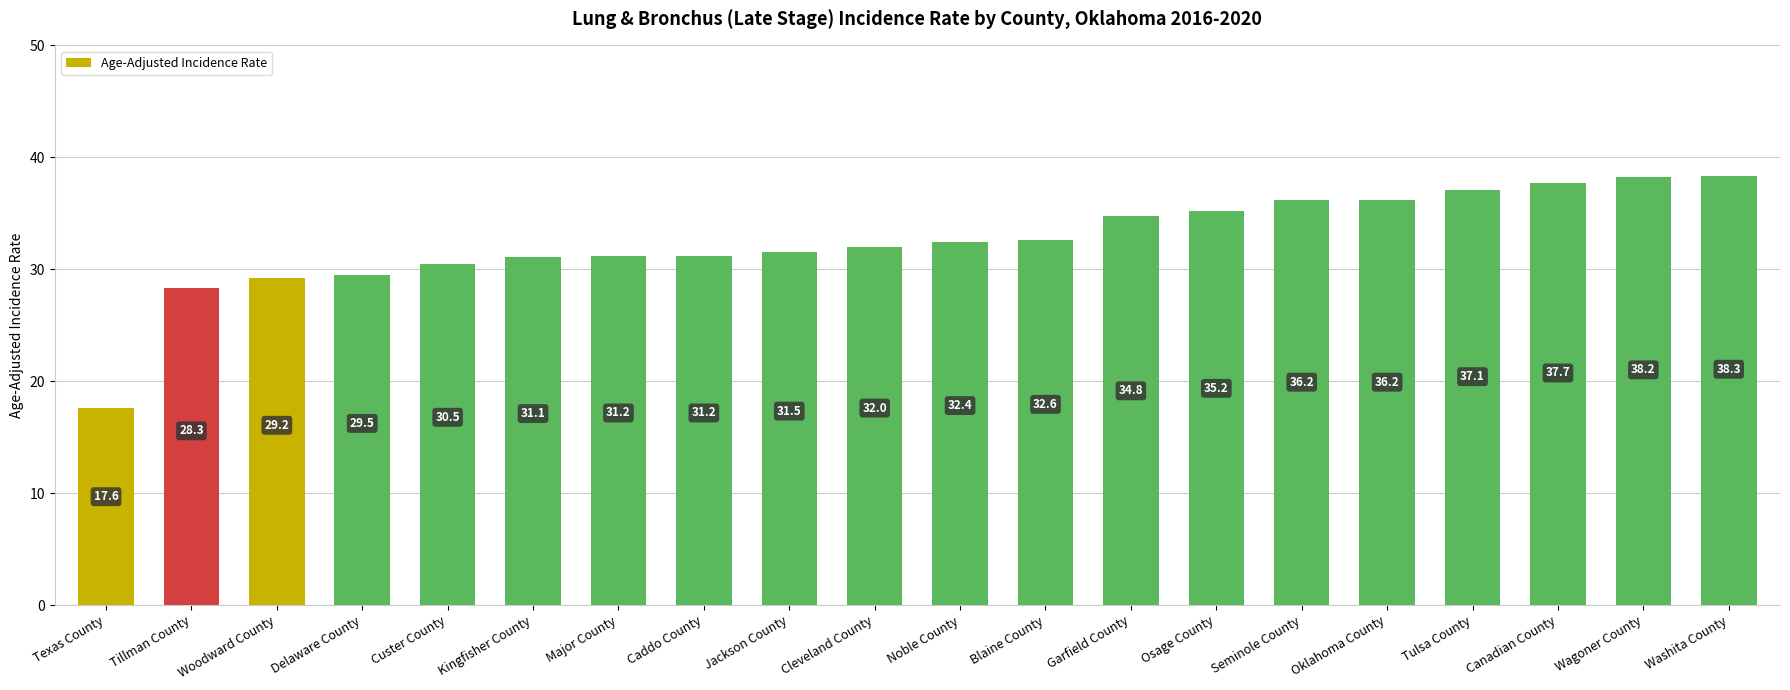

Reading left to right, transcribe all the data shown in this chart.

17.6	28.3	29.2	29.5	30.5	31.1	31.2	31.2	31.5	32.0	32.4	32.6	34.8	35.2	36.2	36.2	37.1	37.7	38.2	38.3